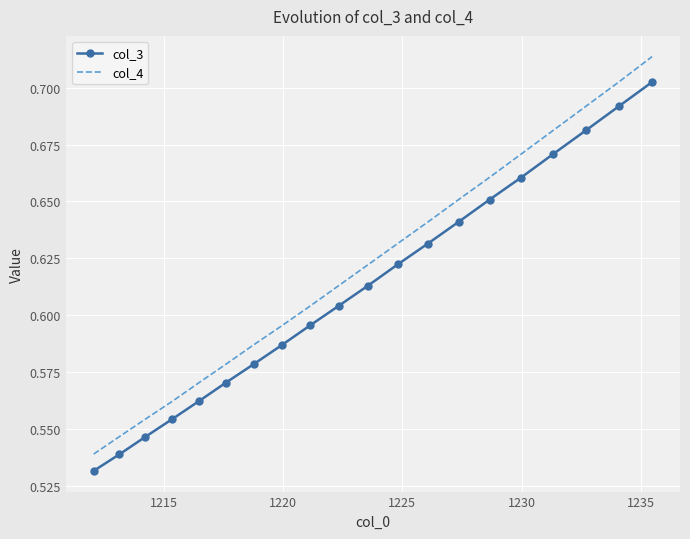

Count the col_4 values in the range 0 to 1.

20